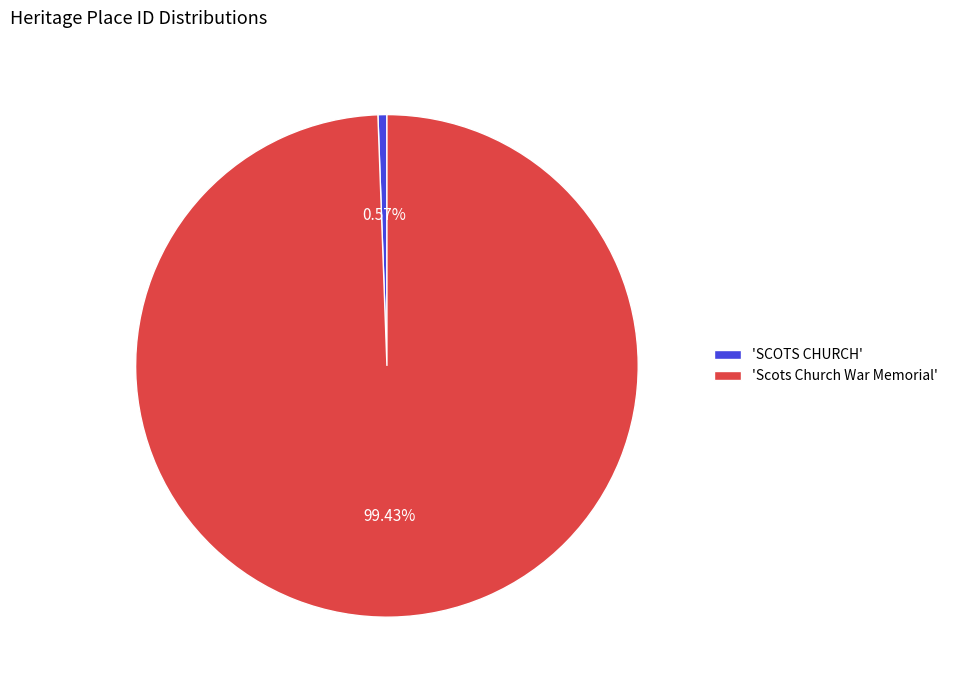

To the nearest percent, what is the average slice percentage?

50%